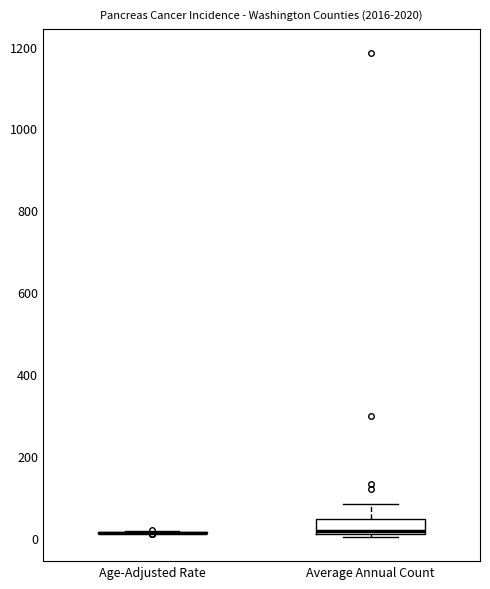

Reading left to right, transcribe this box plot: for each box, give where its median line is, the range the box spans, and where its two whiskers end, as read against the y-axis. The values are not printed on the chart, so give them approximately, as read against the axis.

Age-Adjusted Rate: box collapsed to a line at 20, whiskers 20 to 20
Average Annual Count: median 20, box 0 to 40, whiskers 0 to 80